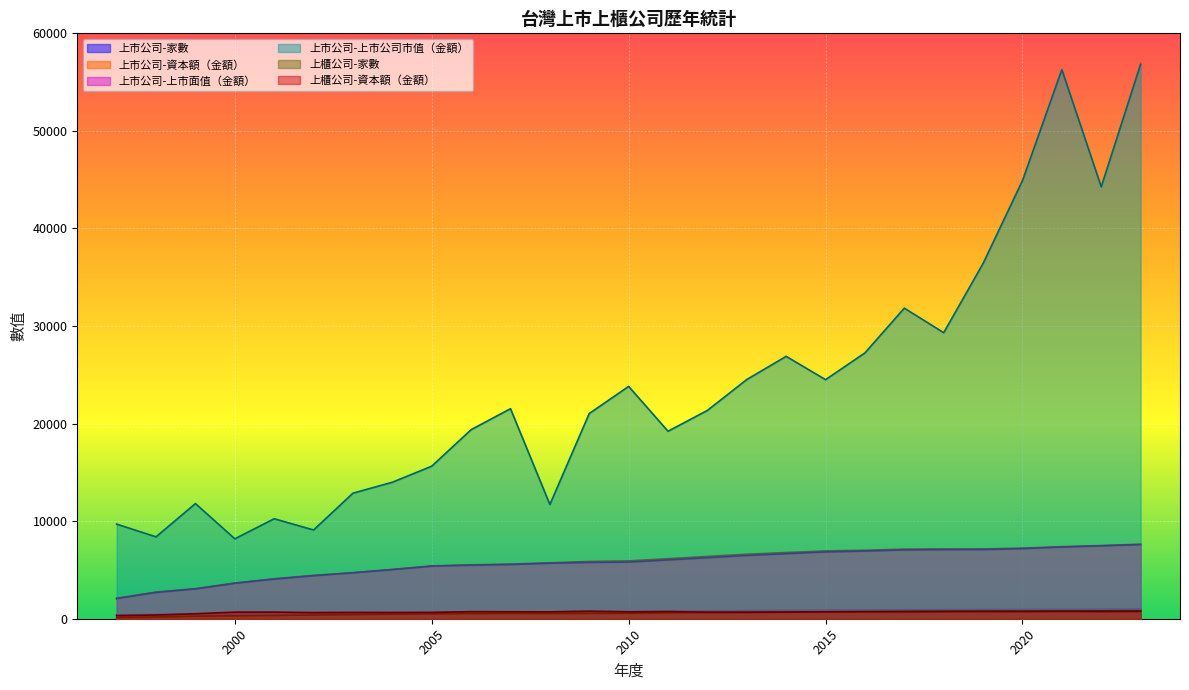

Where is 上市公司-資本額（金額） nearest to the value 4872?

2003